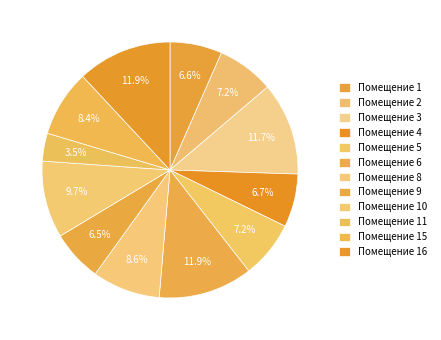

Which slice is the largest?

16